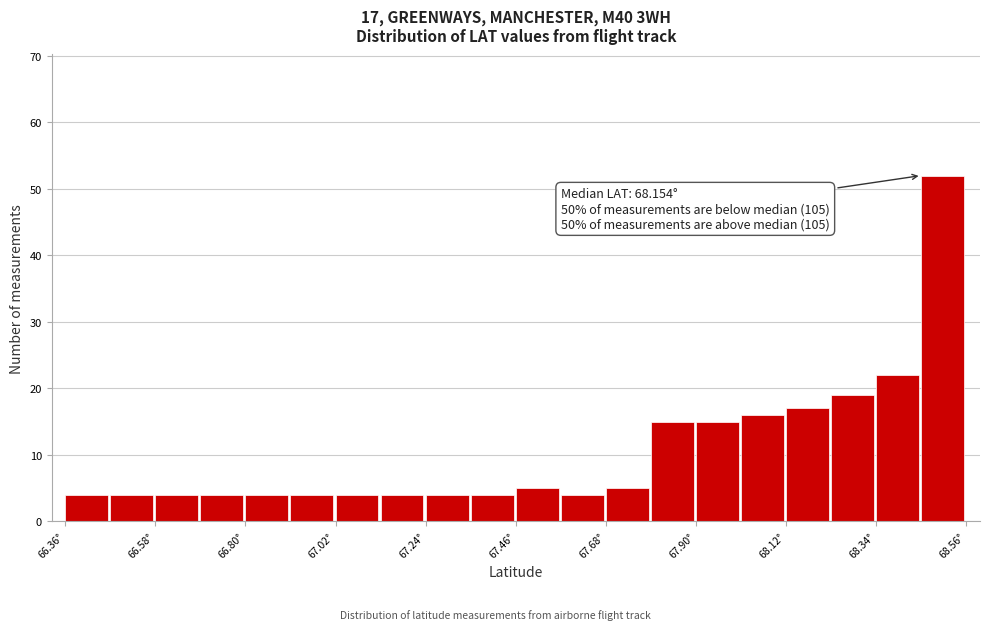

Around what value on the x-axis is the tallest bar? Give the approximate position of its centre, as read against the axis.

68.50